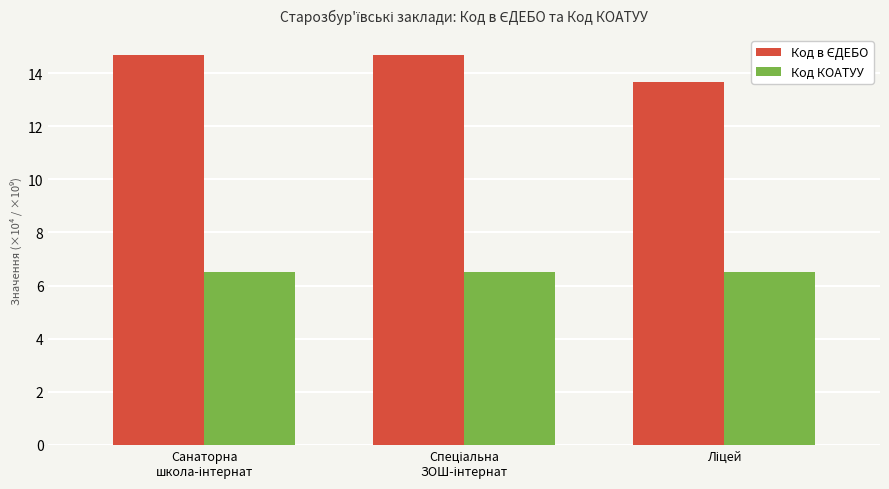

Count the number of data series in this chart.

2